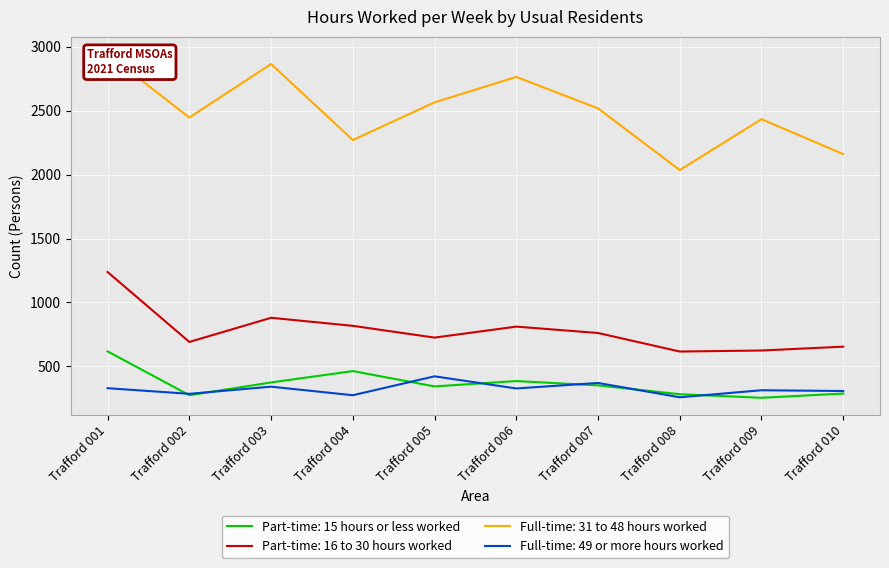

What is the maximum value for Part-time: 15 hours or less worked?

617